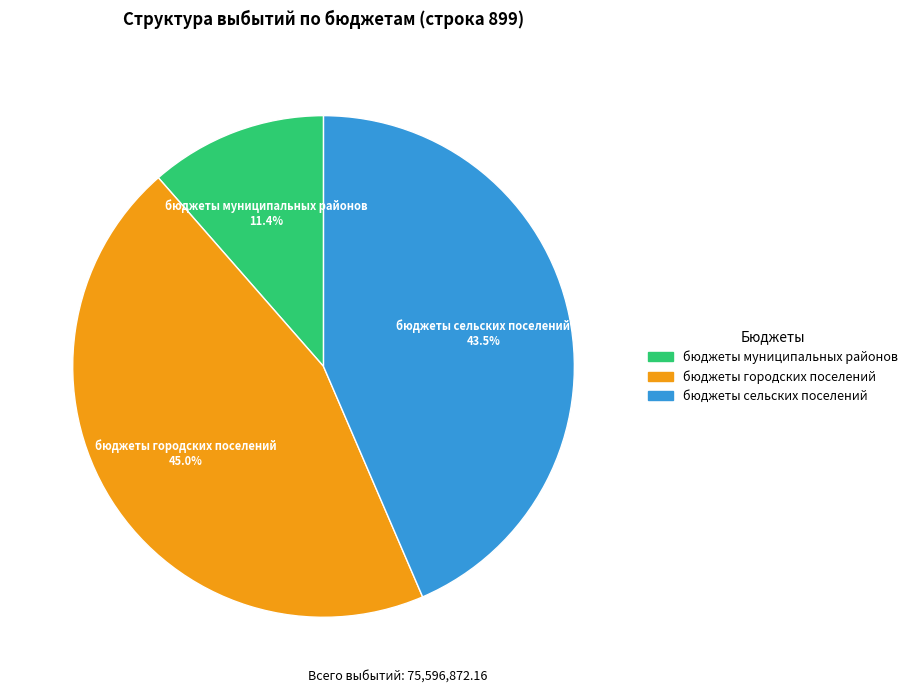

How many slices are in this pie chart?

3